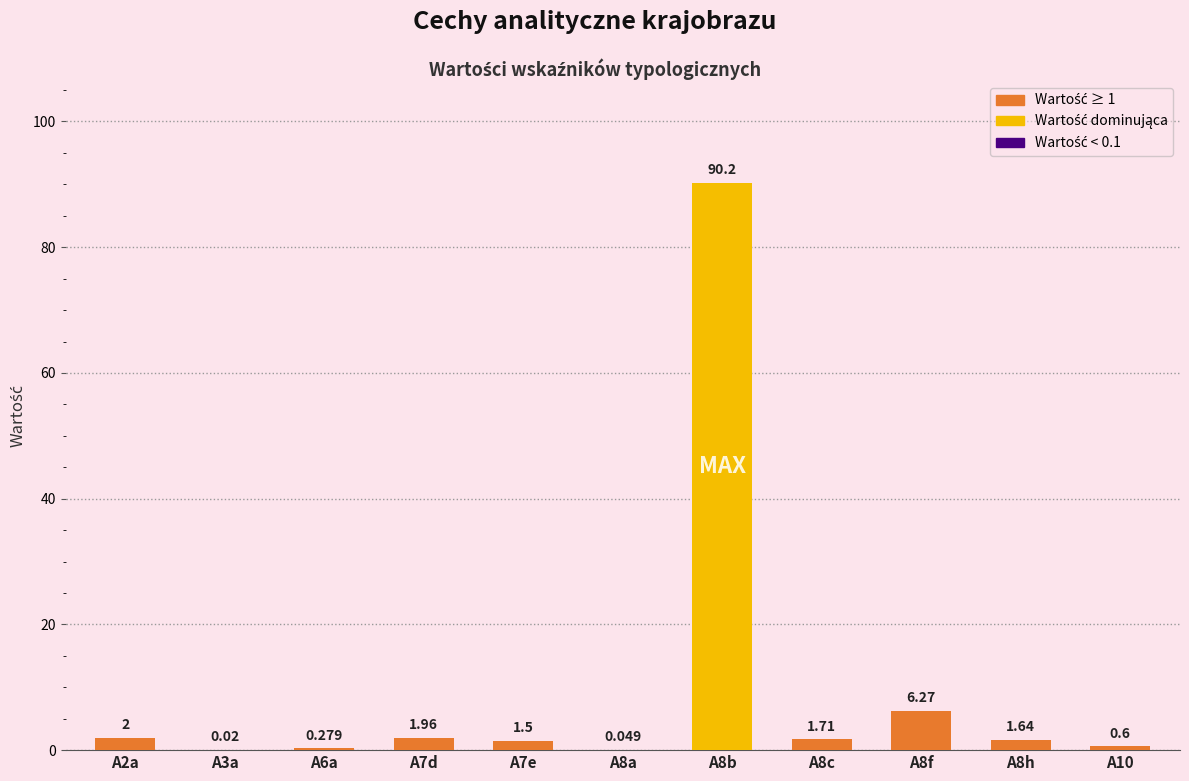

The chart shows a value of 0.0 at A3a. True or false?

False